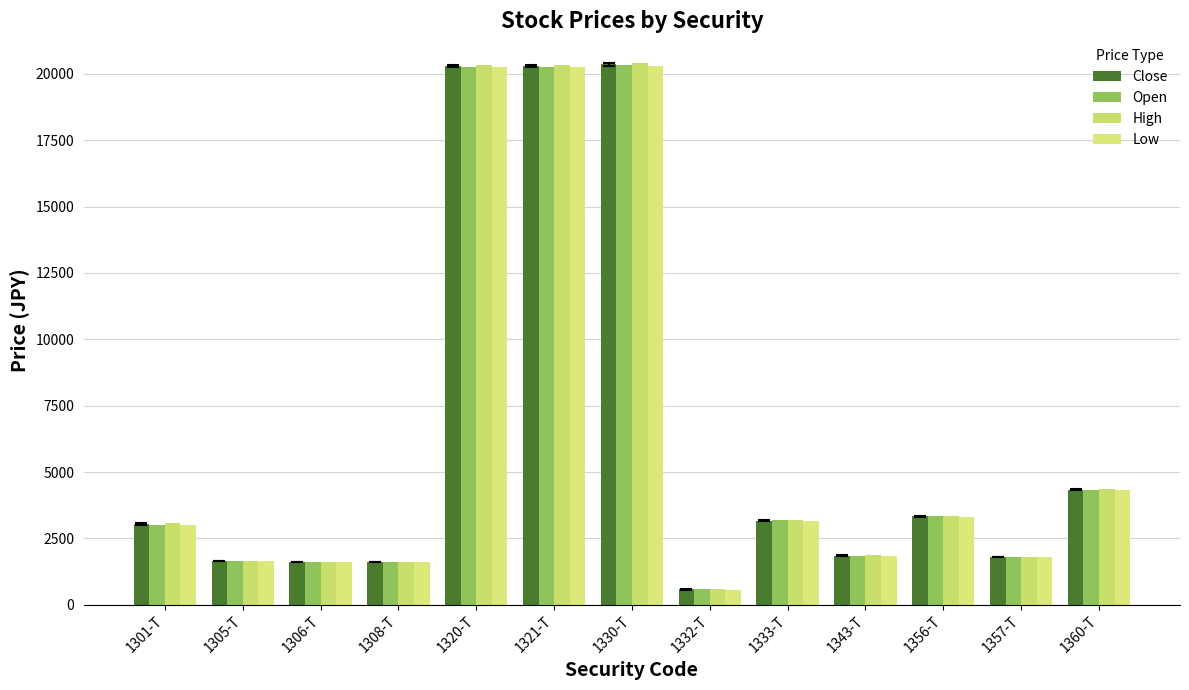

List the series in order of their overall mean, lowest first.

Low, Open, Close, High